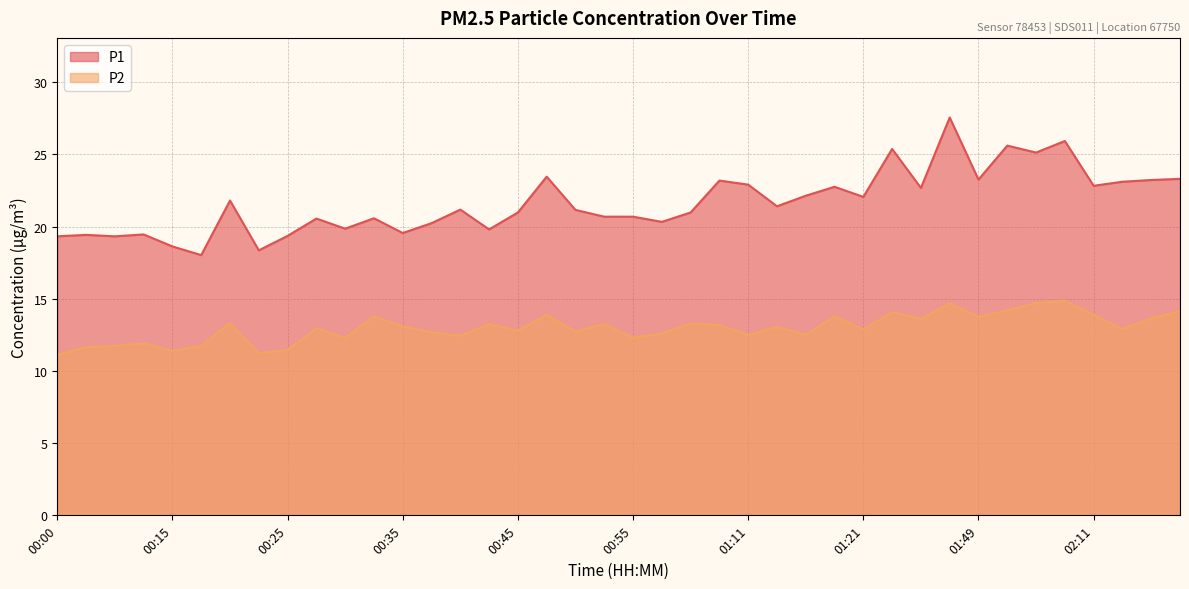

At which category does P1 reach its first local peak?

00:05